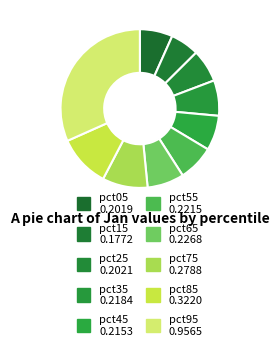

Rank the categories by value from lowest to highest.

pct15, pct05, pct25, pct45, pct35, pct55, pct65, pct75, pct85, pct95